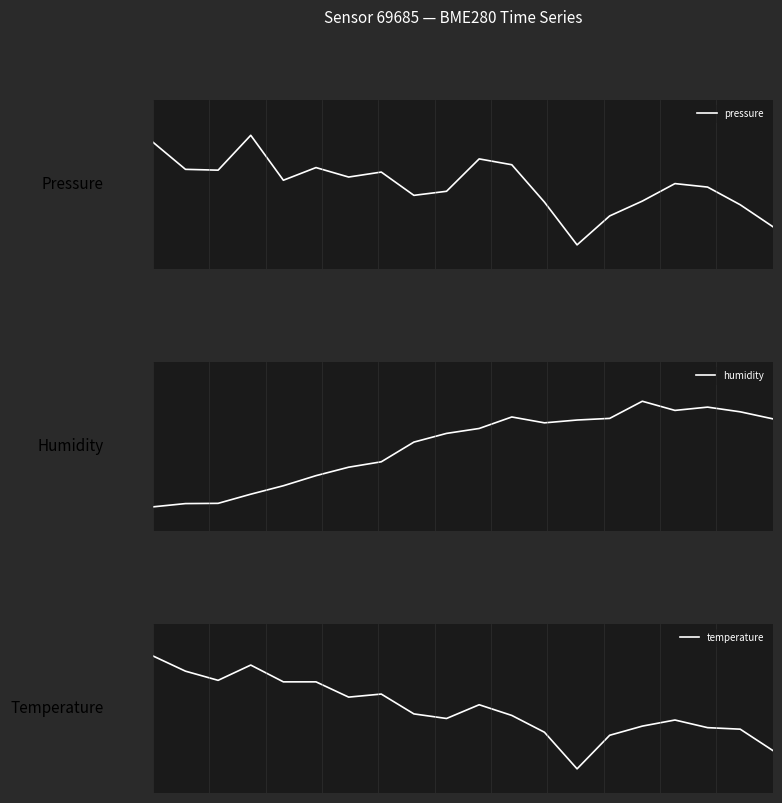

What is the difference between the second highest and second lowest values in the pressure series?

3.2